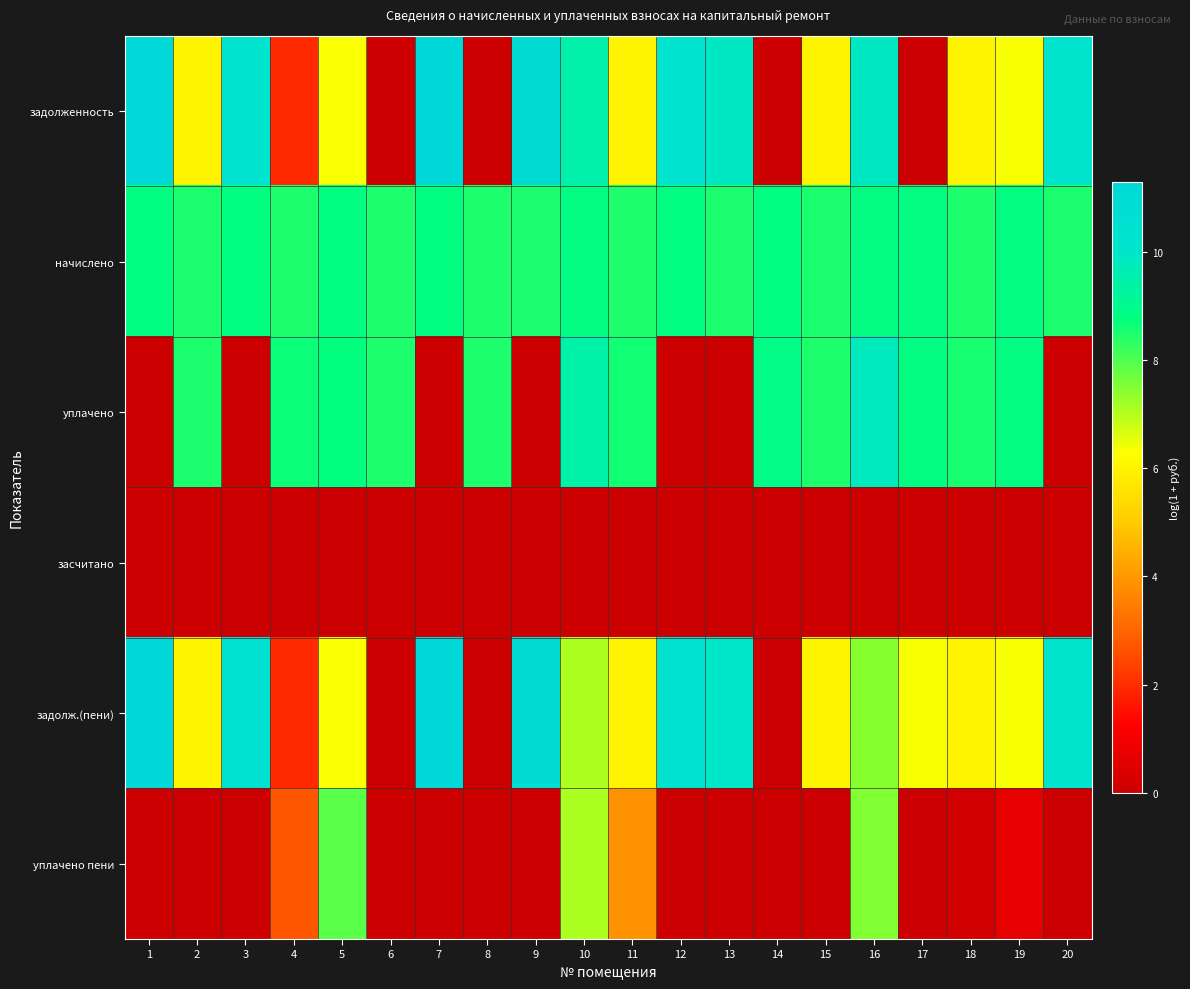

Reading left to right, what are all the values shown in this chart?

задолженность: 1=11.2	2=6.0	3=10.3	4=1.9	5=6.3	6=0.0	7=11.3	8=0.0	9=10.9	10=9.5	11=6.0	12=10.3	13=9.9	14=0.0	15=6.0	16=9.9	17=0.0	18=6.0	19=6.4	20=10.1
начислено: 1=8.8	2=8.5	3=8.8	4=8.5	5=8.8	6=8.5	7=8.8	8=8.5	9=8.5	10=8.8	11=8.5	12=8.8	13=8.5	14=8.8	15=8.5	16=8.8	17=8.8	18=8.5	19=8.8	20=8.5
уплачено: 1=0.0	2=8.5	3=0.0	4=8.7	5=8.8	6=8.5	7=0.0	8=8.5	9=0.0	10=9.5	11=8.6	12=0.0	13=0.0	14=8.9	15=8.5	16=9.8	17=8.8	18=8.6	19=8.8	20=0.0
засчитано: 1=0.0	2=0.0	3=0.0	4=0.0	5=0.0	6=0.0	7=0.0	8=0.0	9=0.0	10=0.0	11=0.0	12=0.0	13=0.0	14=0.0	15=0.0	16=0.0	17=0.0	18=0.0	19=0.0	20=0.0
задолж.(пени): 1=11.3	2=6.0	3=10.3	4=1.9	5=6.3	6=0.0	7=11.3	8=0.0	9=11.0	10=7.1	11=6.0	12=10.3	13=10.0	14=0.0	15=6.0	16=7.4	17=6.4	18=6.0	19=6.4	20=10.2
уплачено пени: 1=0.0	2=0.0	3=0.0	4=2.7	5=7.9	6=0.0	7=0.0	8=0.0	9=0.0	10=7.1	11=3.9	12=0.0	13=0.0	14=0.0	15=0.0	16=7.5	17=0.0	18=0.2	19=0.7	20=0.0